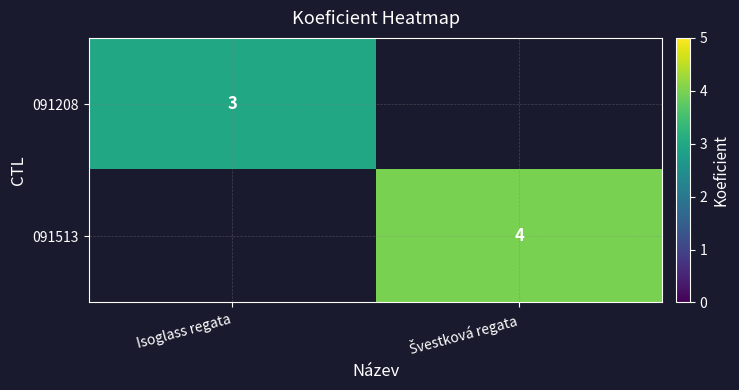

The 091208 series shows 3 at Isoglass regata. True or false?

True